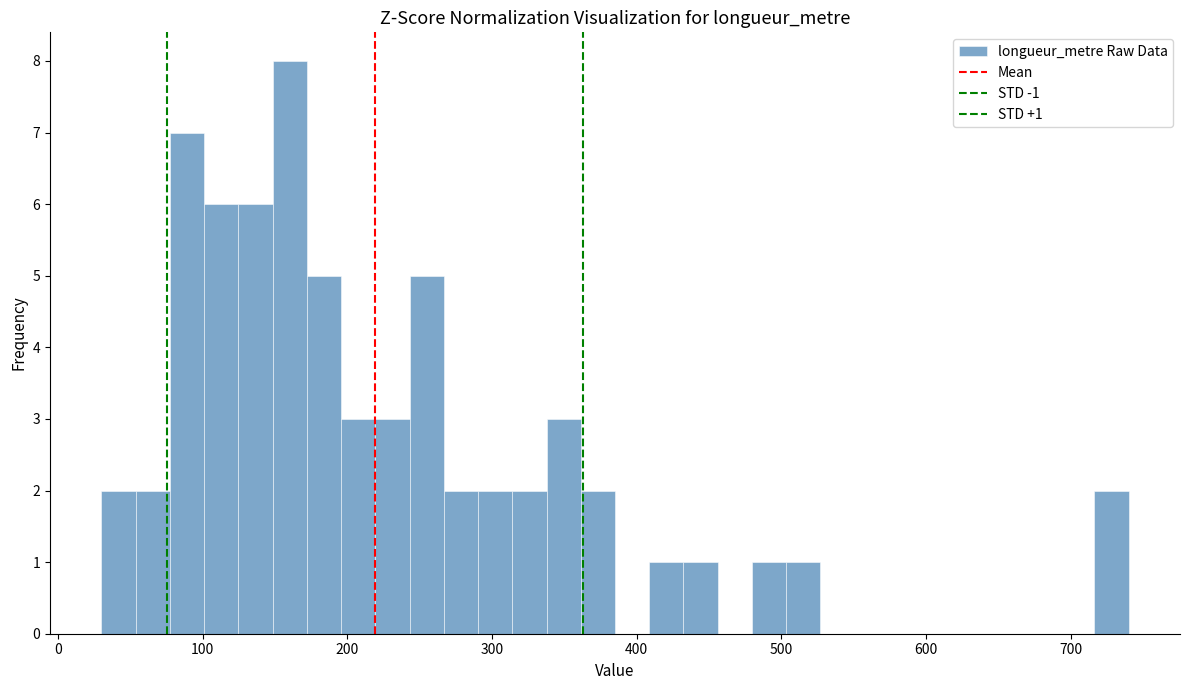

Read against the x-axis, roughly where is the centre of the tallest bar?

160